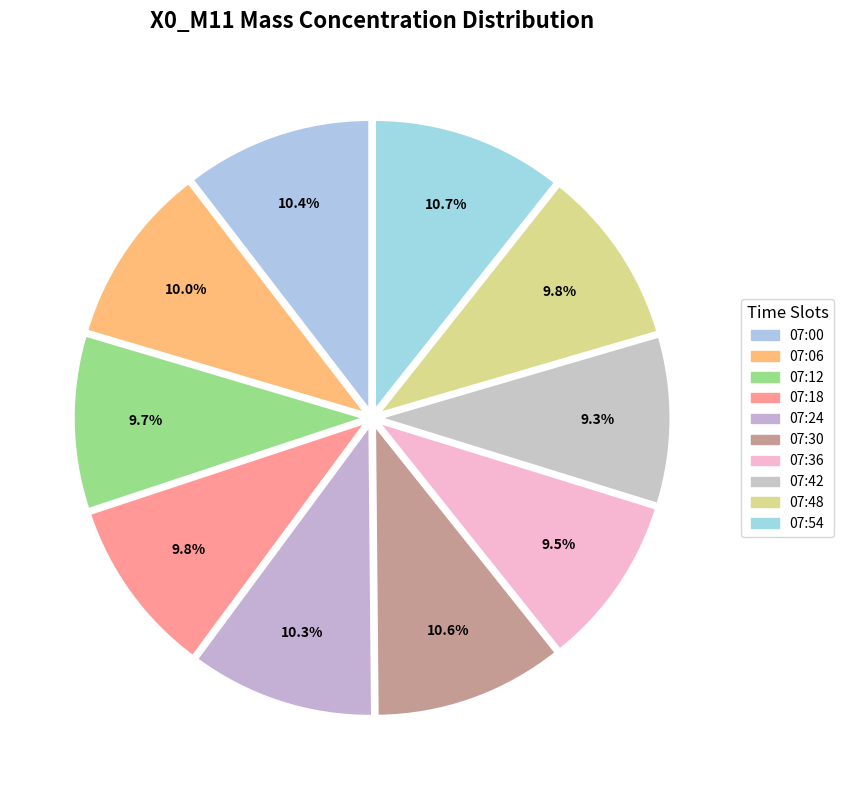

Is there any slice that represents more than half of the pie?

No